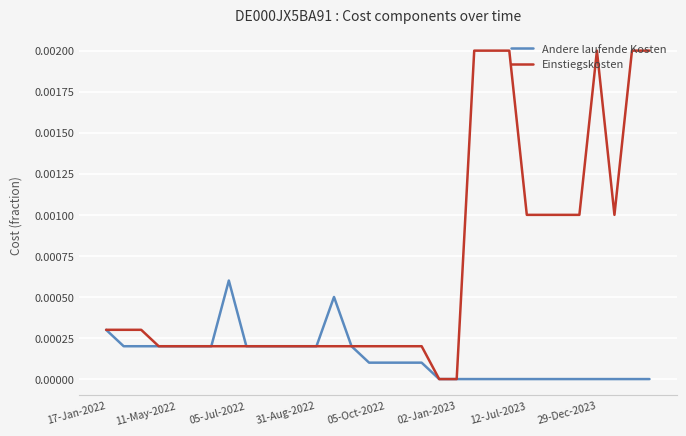

List the series in order of their peak value, lowest first.

Andere laufende Kosten, Einstiegskosten